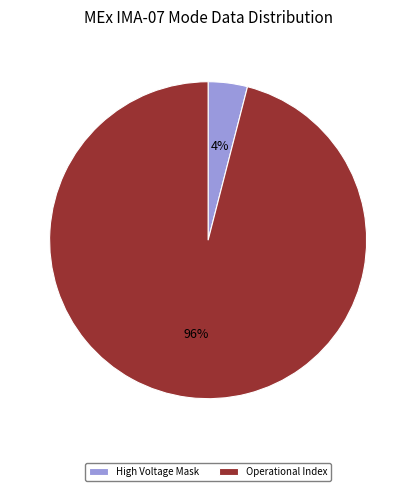

Which slice represents more than half of the pie?

Operational Index